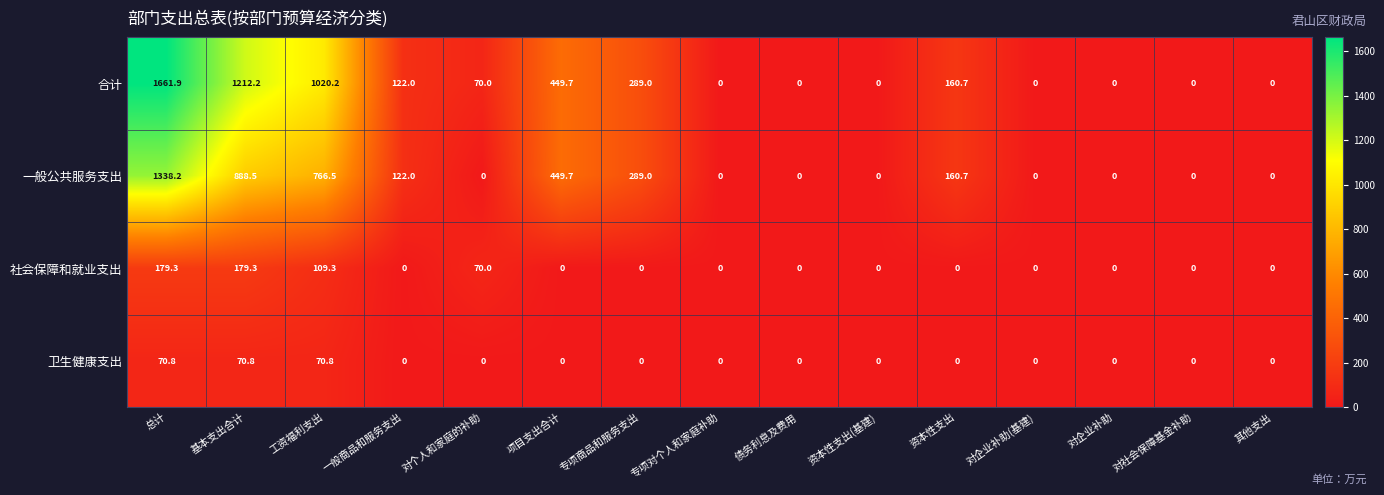

What is the sum of the 合计 values at 对社会保障基金补助 and 总计?

1661.9